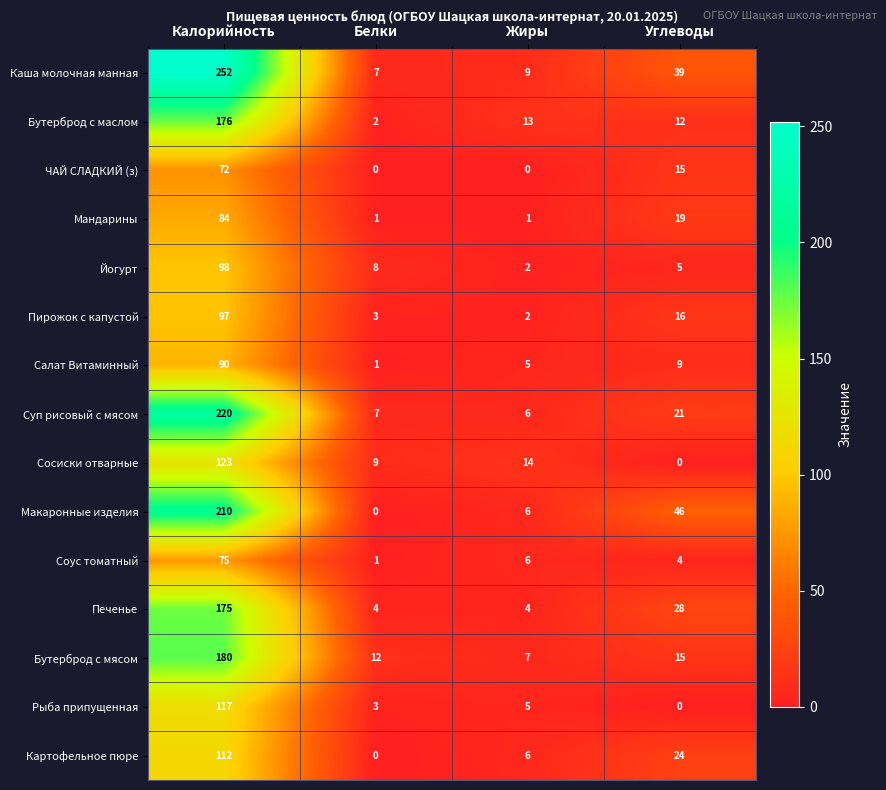

At which label does Мандарины first exceed 19?

Калорийность